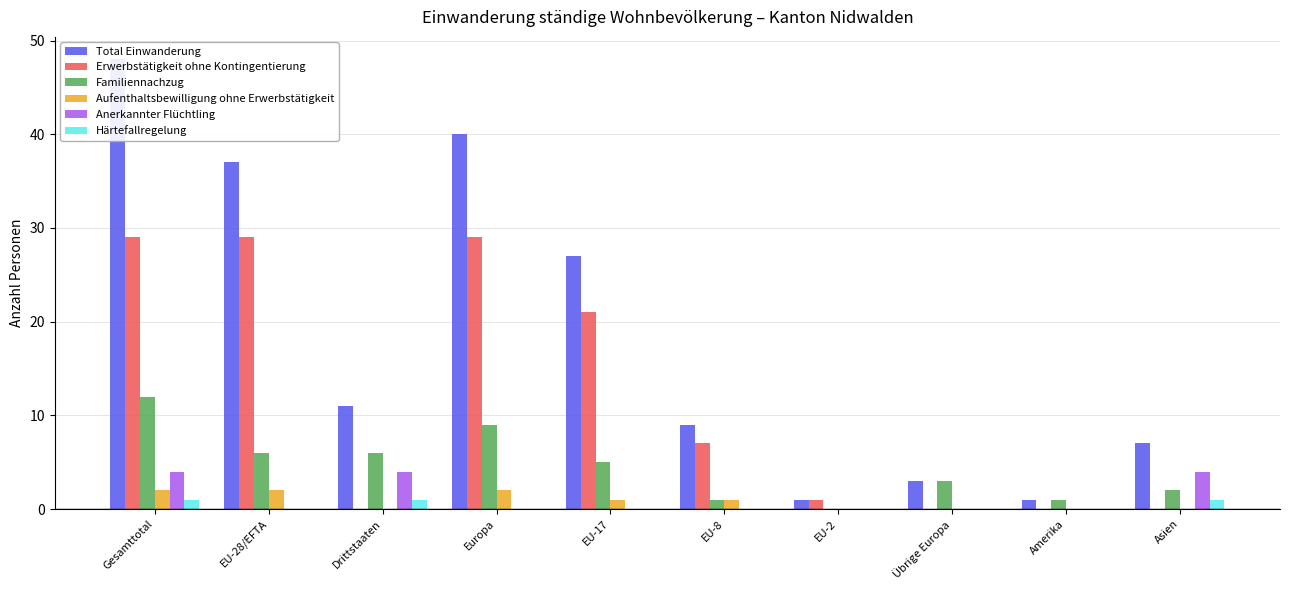

Which label corresponds to the smallest value in the chart?

Drittstaaten